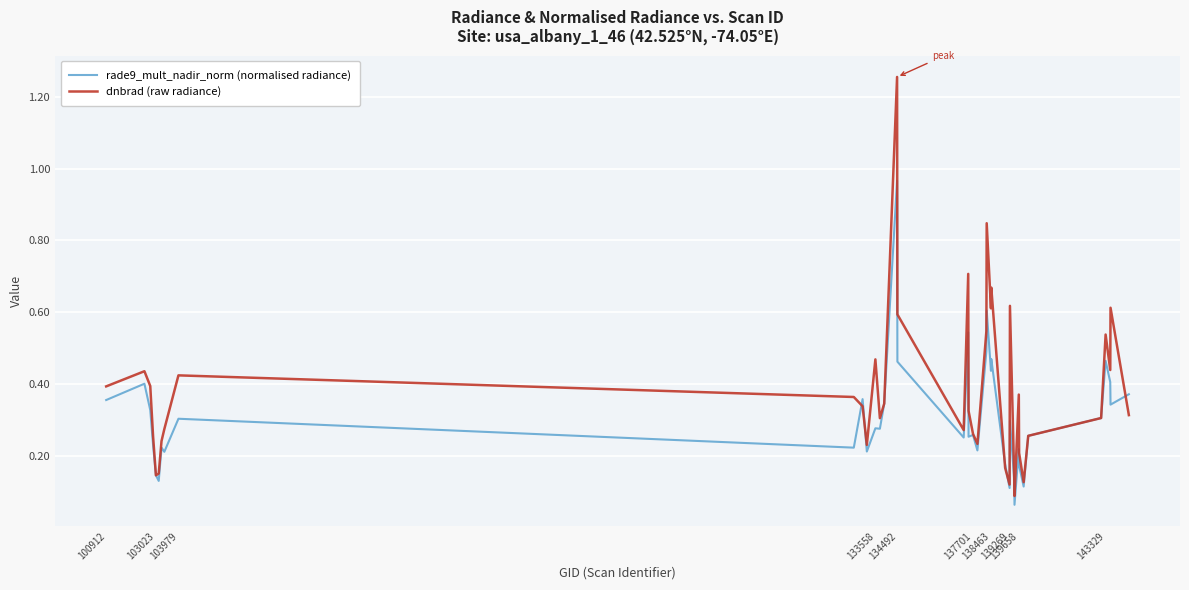

Which series has the largest range (max minus min)?

dnbrad (raw radiance)